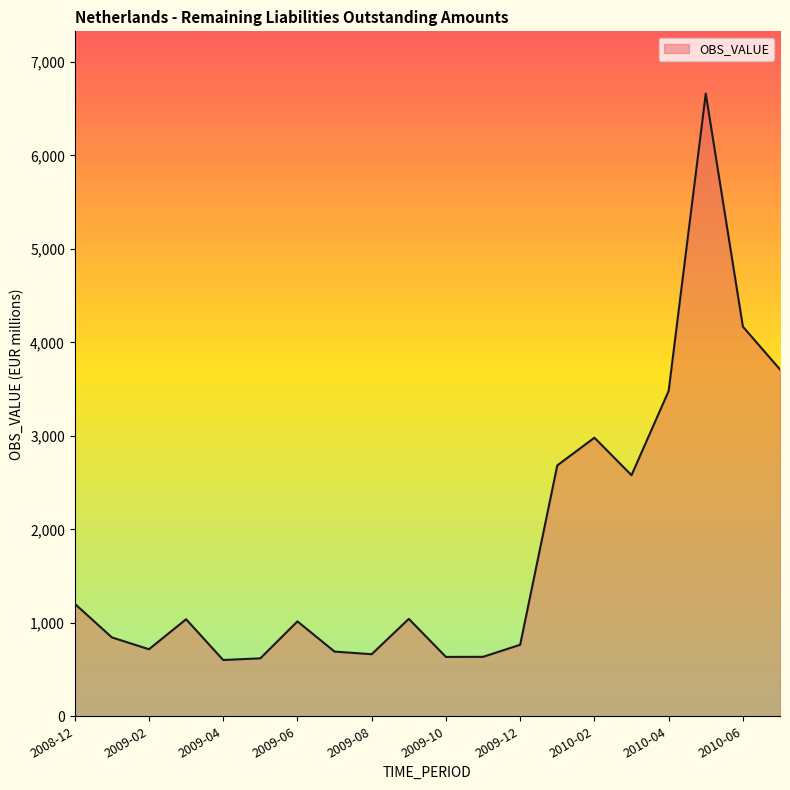

What is the minimum value shown in the chart?

602